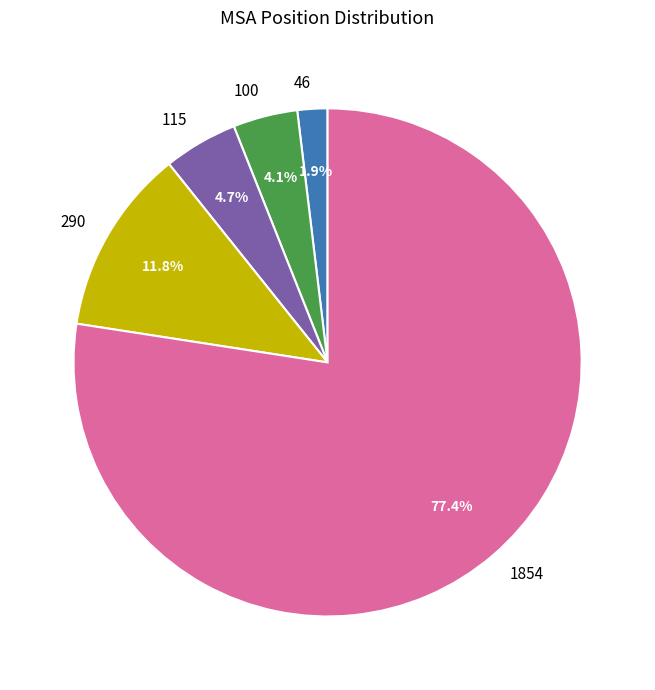

What is the total percentage of 46 and 100?

6.0%